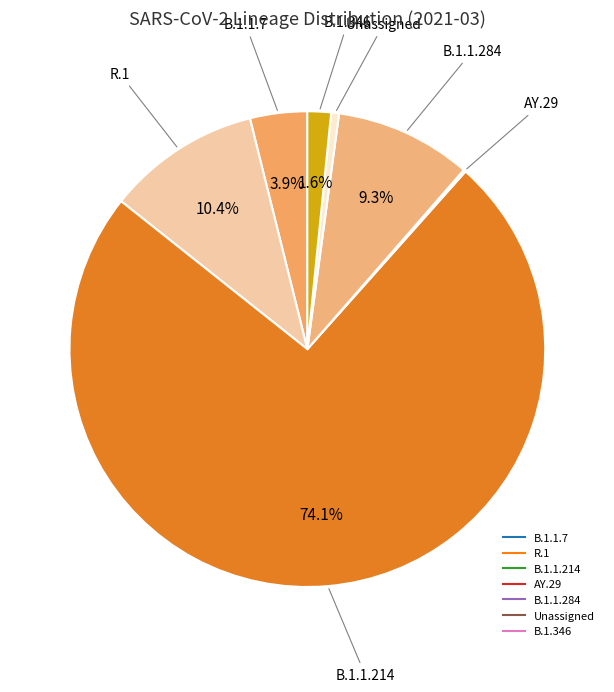

Which category has the biggest portion of the pie?

B.1.1.214